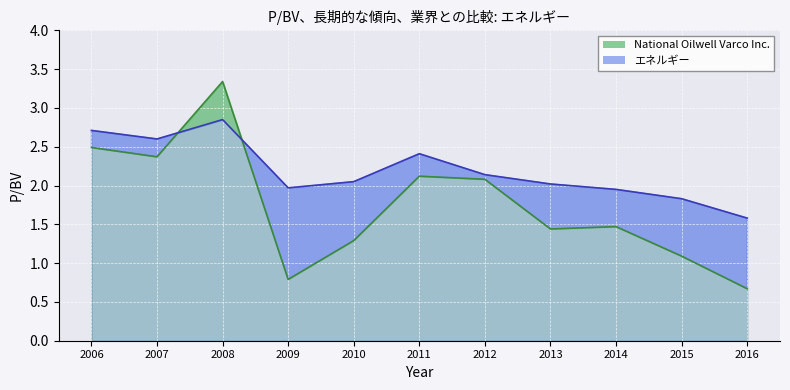

Between 2012 and 2015, which series saw the biggest shift?

National Oilwell Varco Inc.